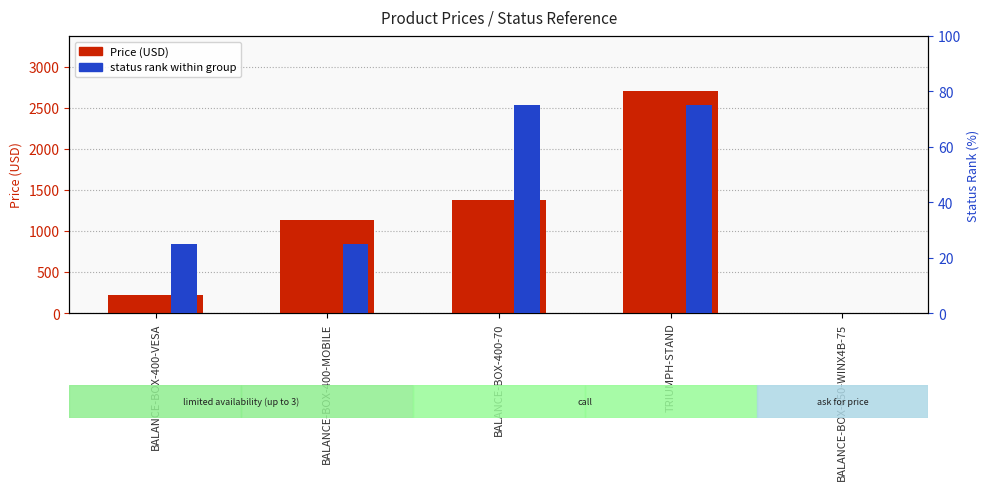

What is the difference between the Price (USD) values at BALANCE-BOX-650-WINX4B-75 and BALANCE-BOX-400-MOBILE?

1140.0